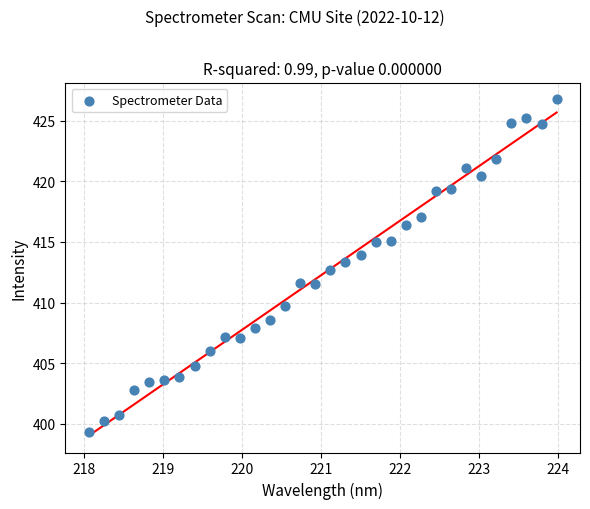

What is the range of X values (max minus min)?

5.9